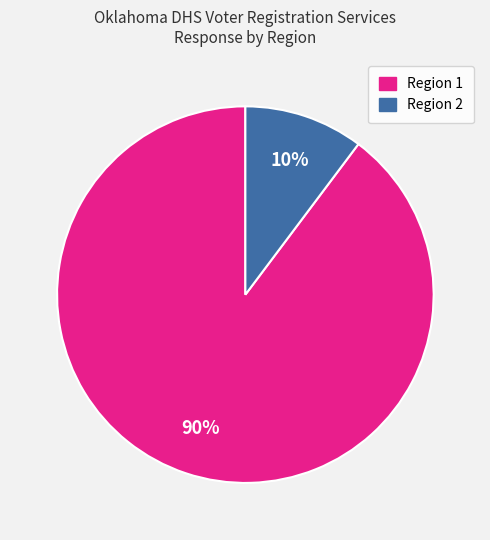

Between Region 2 and Region 1, which is larger?

Region 1